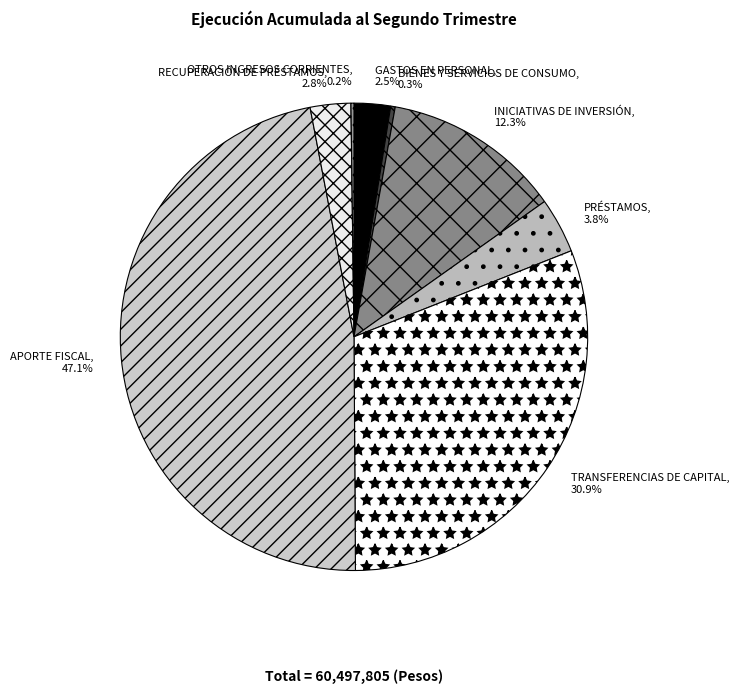

Approximately how many times larger is the value at GASTOS EN PERSONAL compared to APORTE FISCAL?

0.1